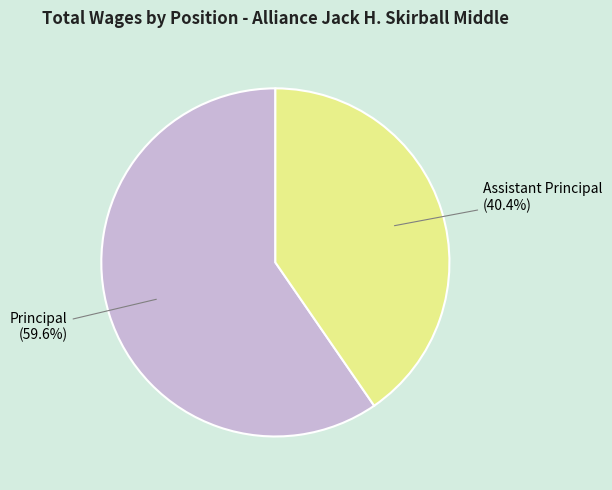

Is there any slice that represents more than half of the pie?

Yes